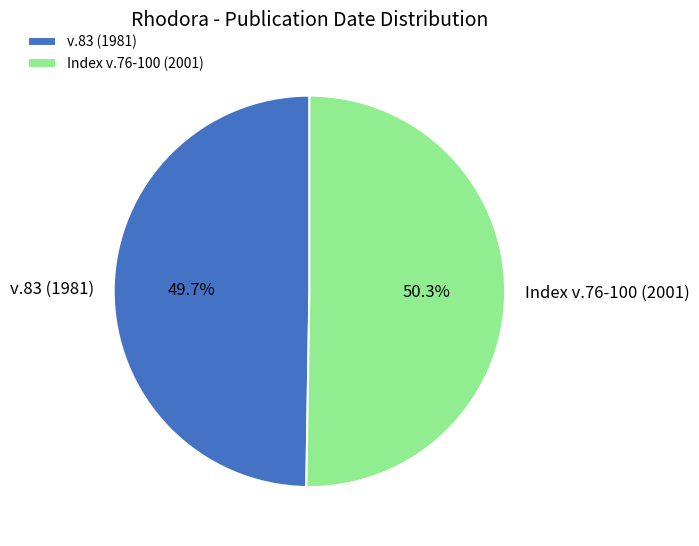

How many slices are in this pie chart?

2